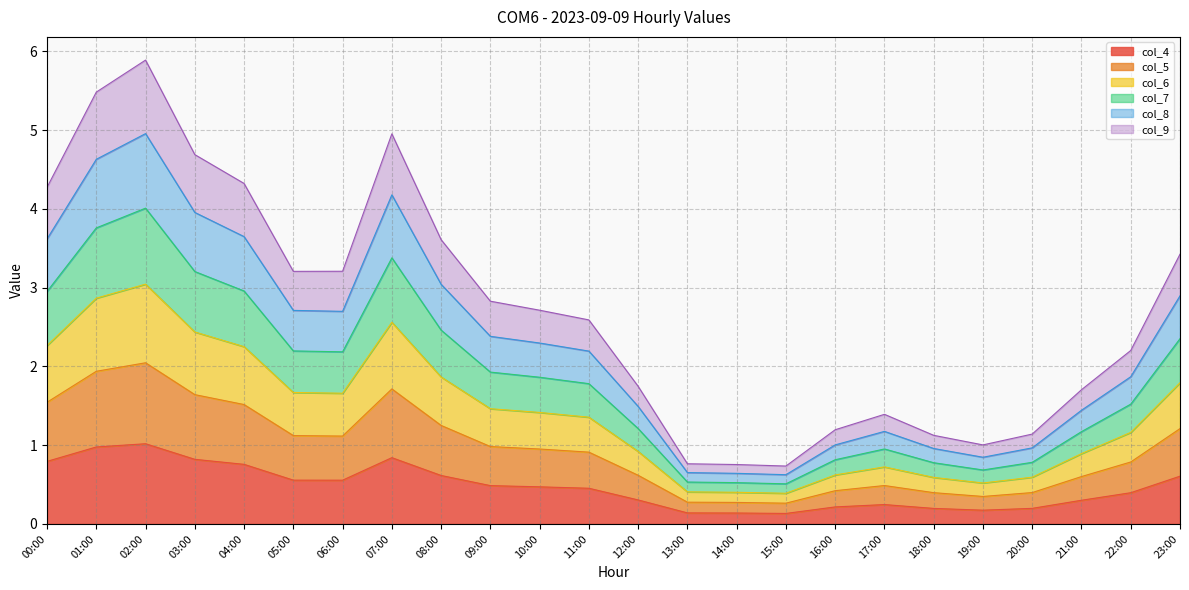

What is the total value across all series at 01:00?

5.5